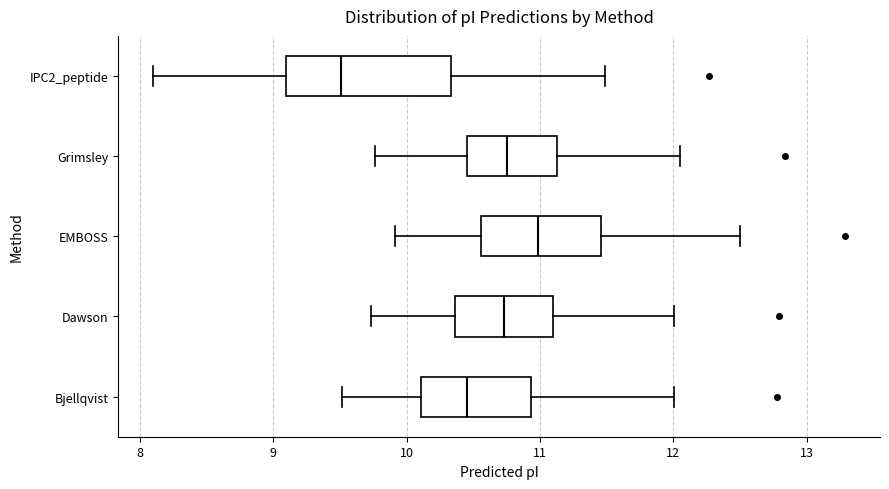

Comparing the boxes themselves (not the whiskers), which one is the widest?

IPC2_peptide